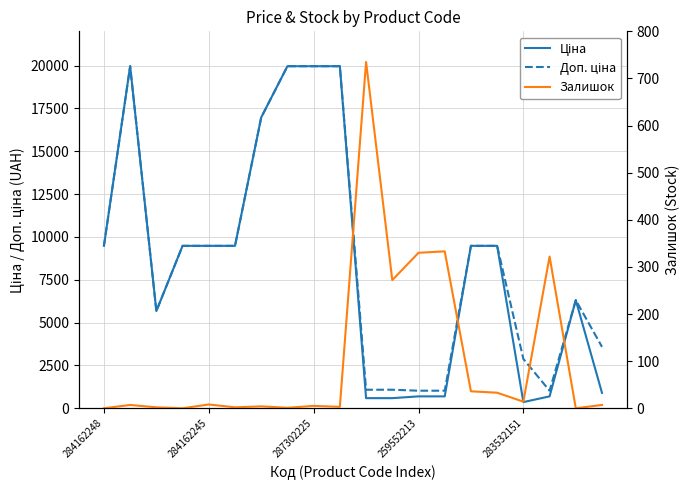

What is the sum of the Залишок values at 5 and 14?

38.0